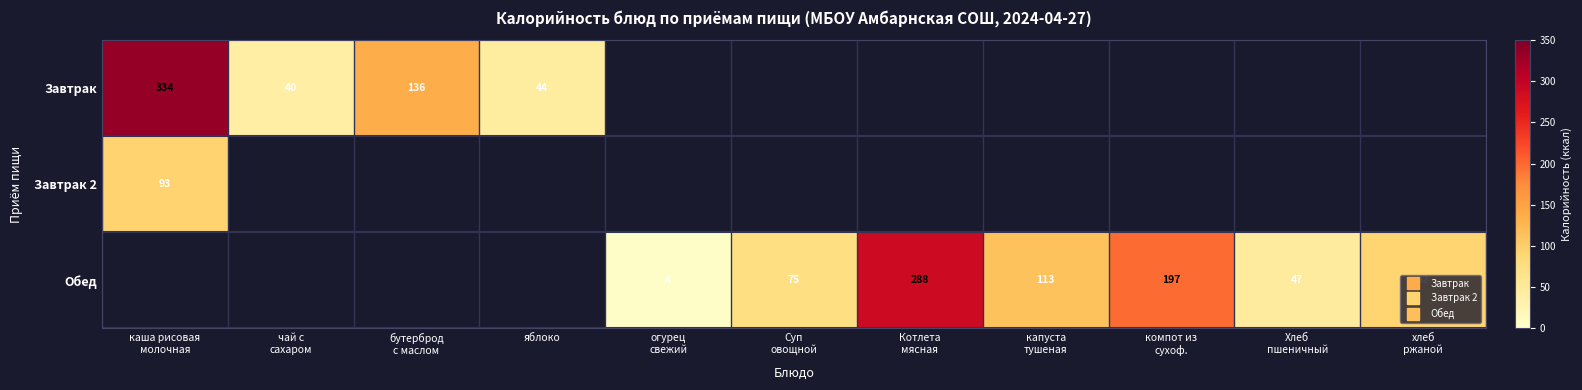

At which category is the sum across all series the highest?

каша рисовая
молочная